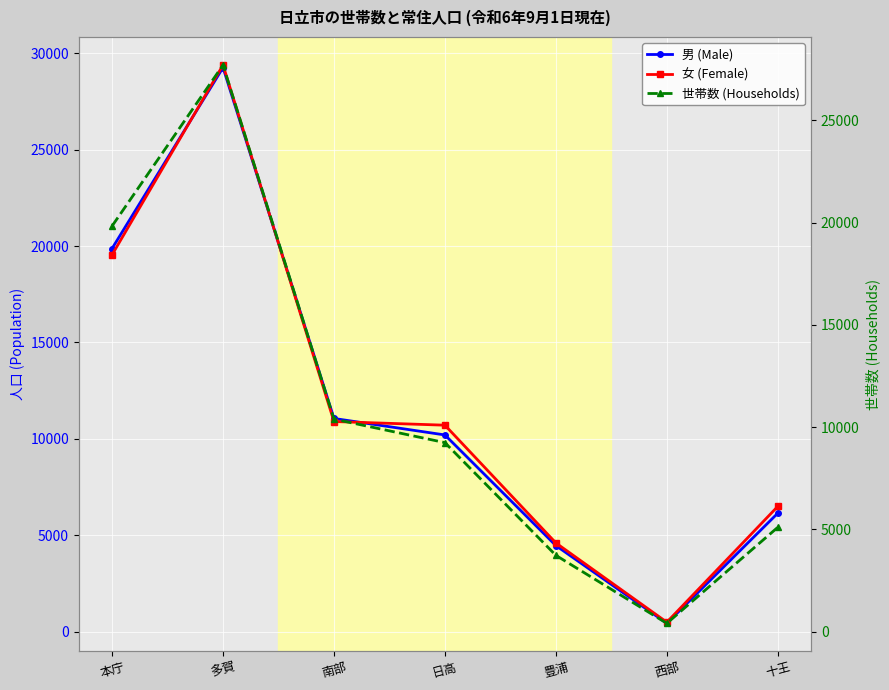

What is the value of the 男 (Male) point at the 3rd from the left?

11057